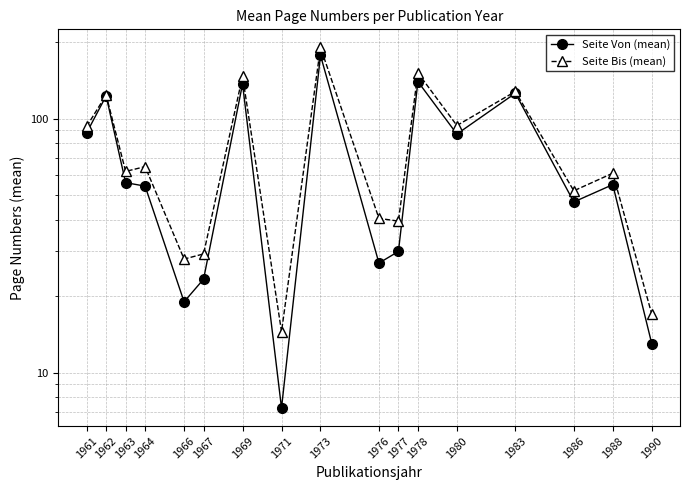

How many series are shown in this chart?

2